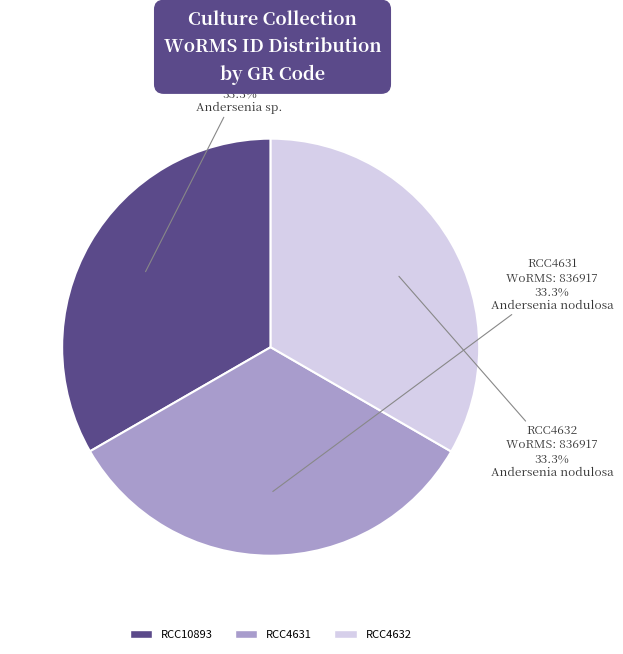

Approximately how many times larger is the value at RCC4632 compared to RCC4631?

1.0